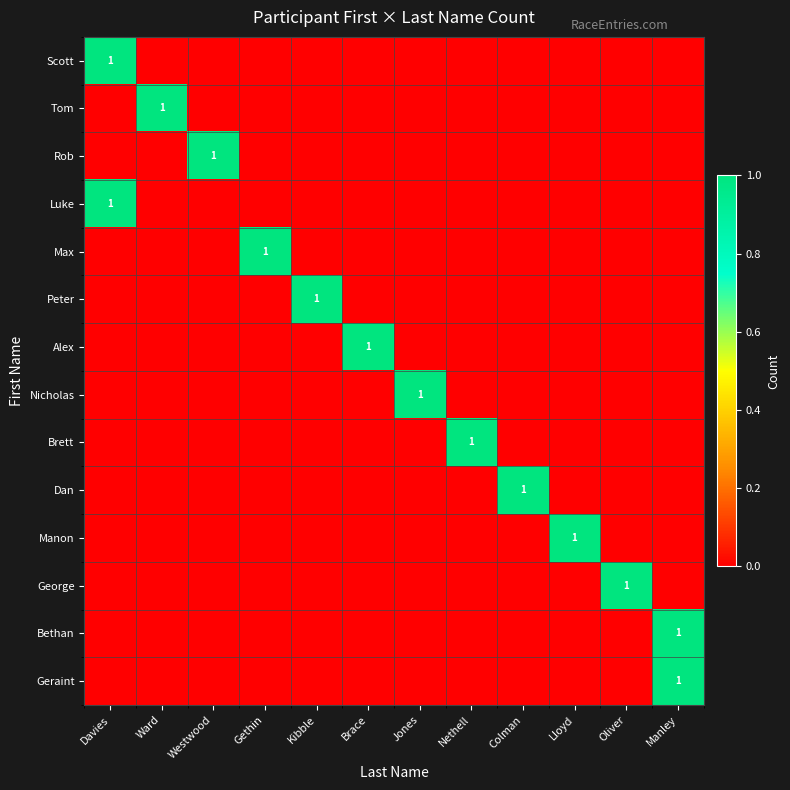

List the series in order of their peak value, highest first.

Scott, Tom, Rob, Luke, Max, Peter, Alex, Nicholas, Brett, Dan, Manon, George, Bethan, Geraint